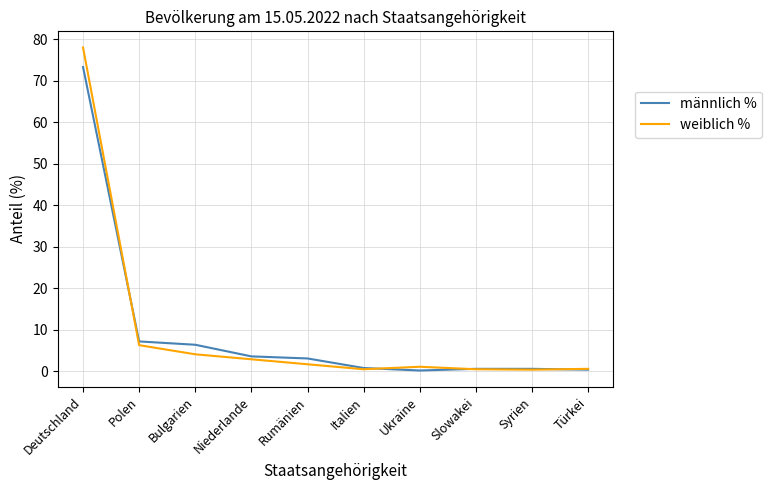

At which label does männlich % reach its peak?

Deutschland